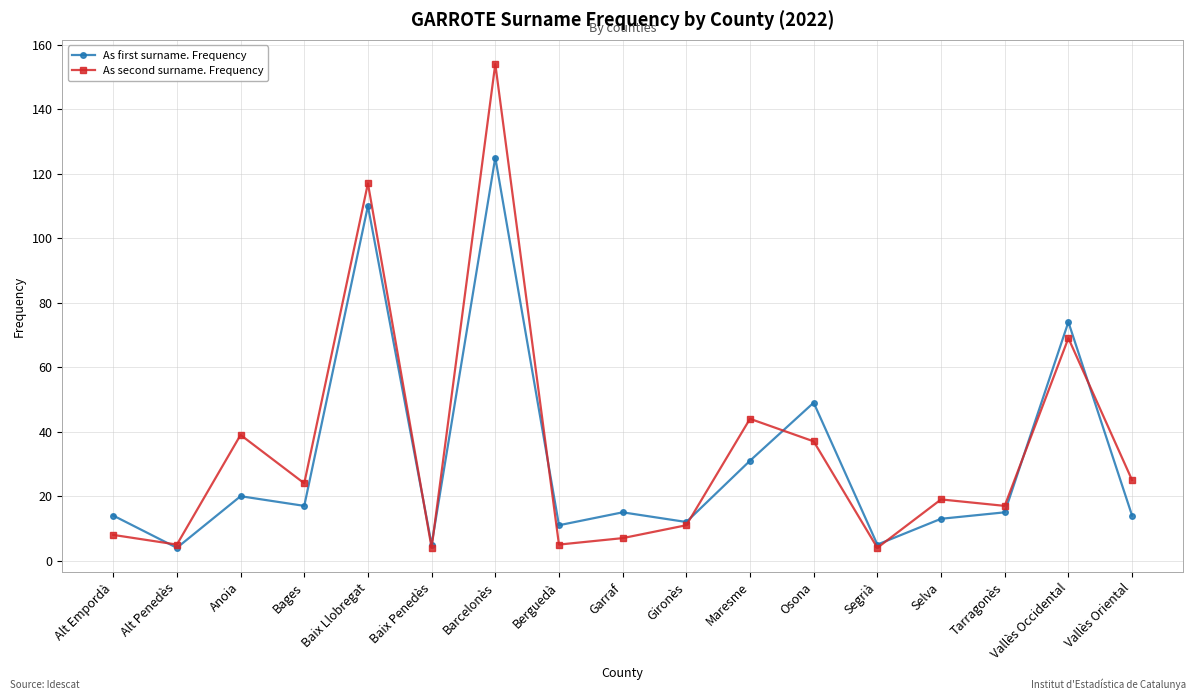

Is this an area chart (filled region under the line)?

No